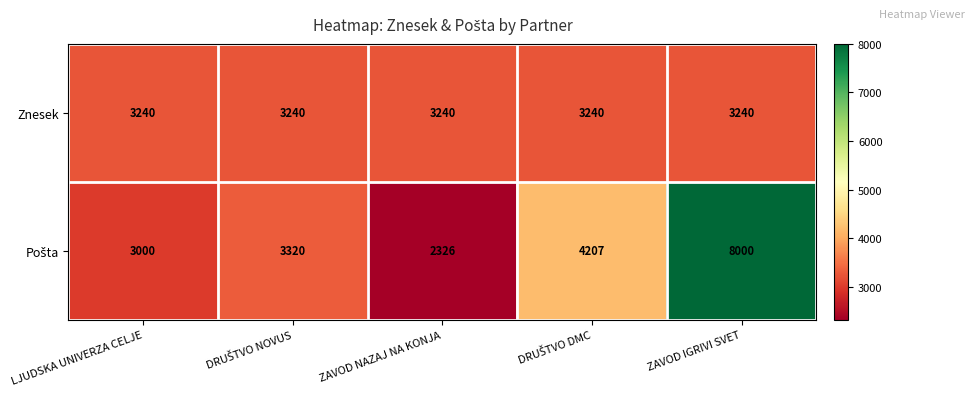

What is the spread (max minus min) of values at ZAVOD NAZAJ NA KONJA?

914